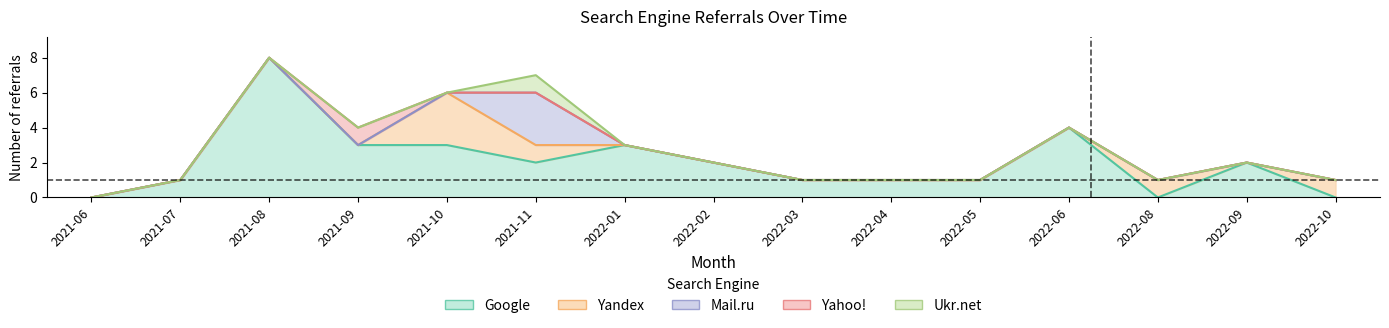

True or false: Ukr.net has more than 1 points higher than both neighbors.

False